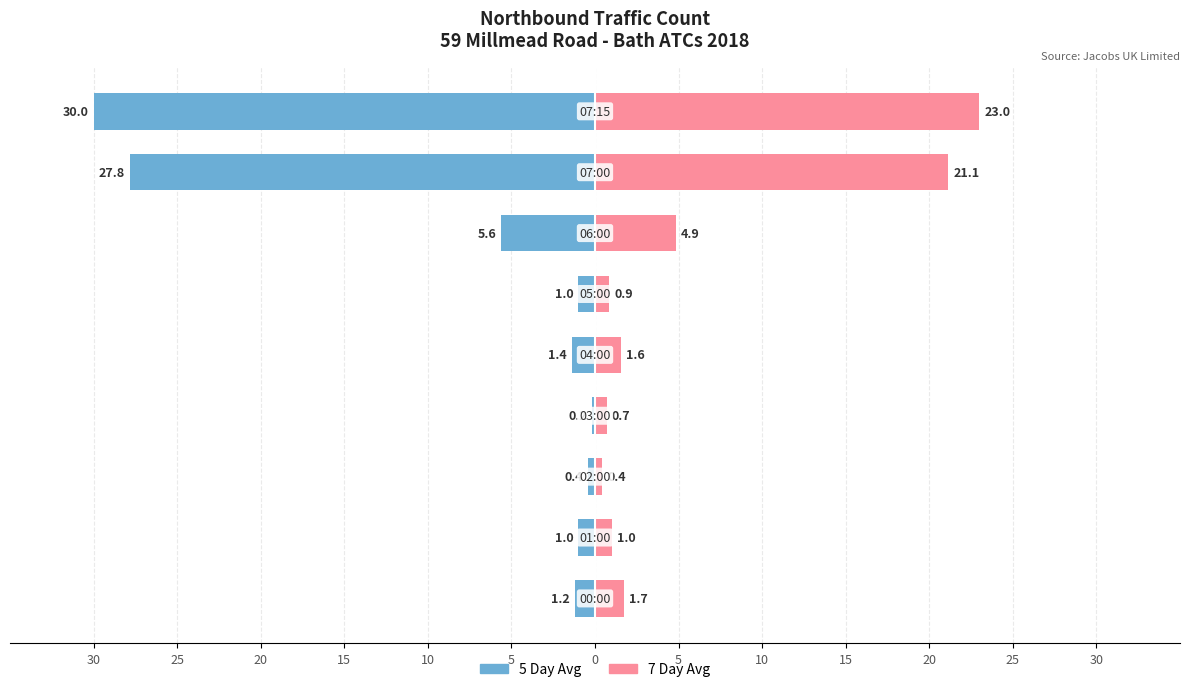

Reading left to right, transcribe all the data shown in this chart.

5 Day Avg: 30=-1.2	25=-1.0	20=-0.4	15=-0.2	10=-1.4	5=-1.0	0=-5.6	5=-27.8	10=-30.0
7 Day Avg: 30=1.7	25=1.0	20=0.4	15=0.7	10=1.6	5=0.9	0=4.9	5=21.1	10=23.0